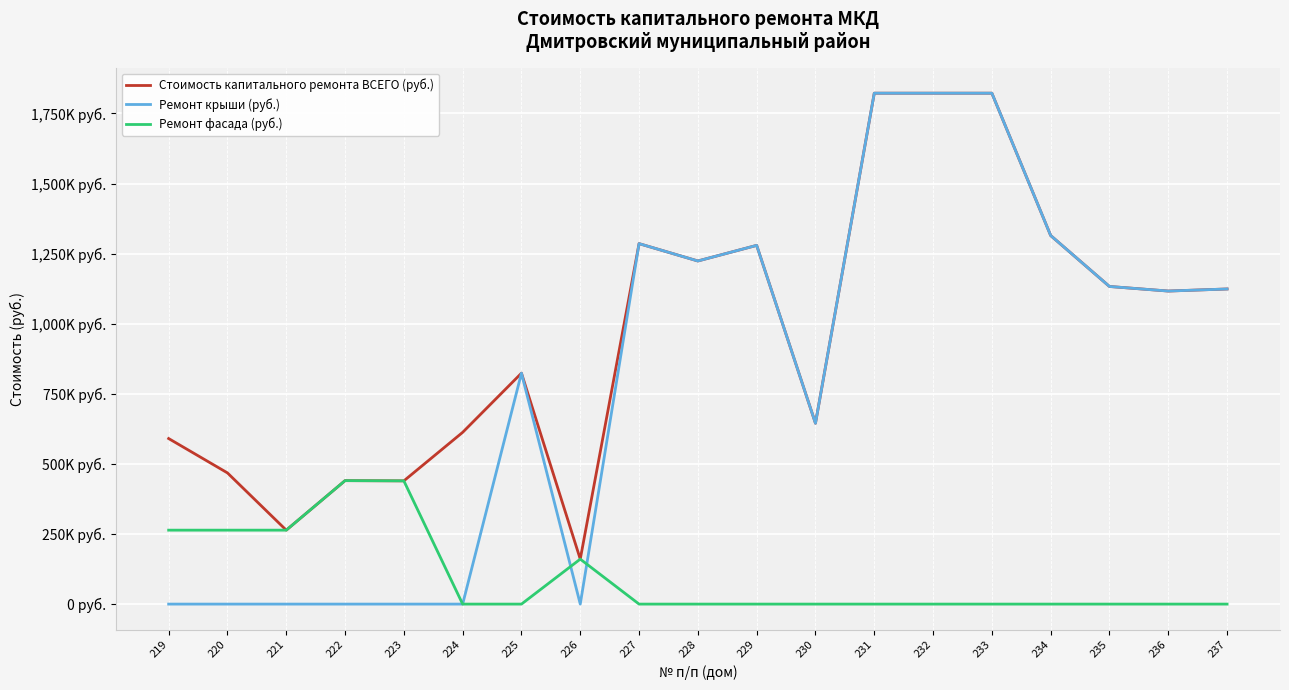

Between 221 and 226, which series saw the biggest shift?

Стоимость капитального ремонта ВСЕГО (руб.)